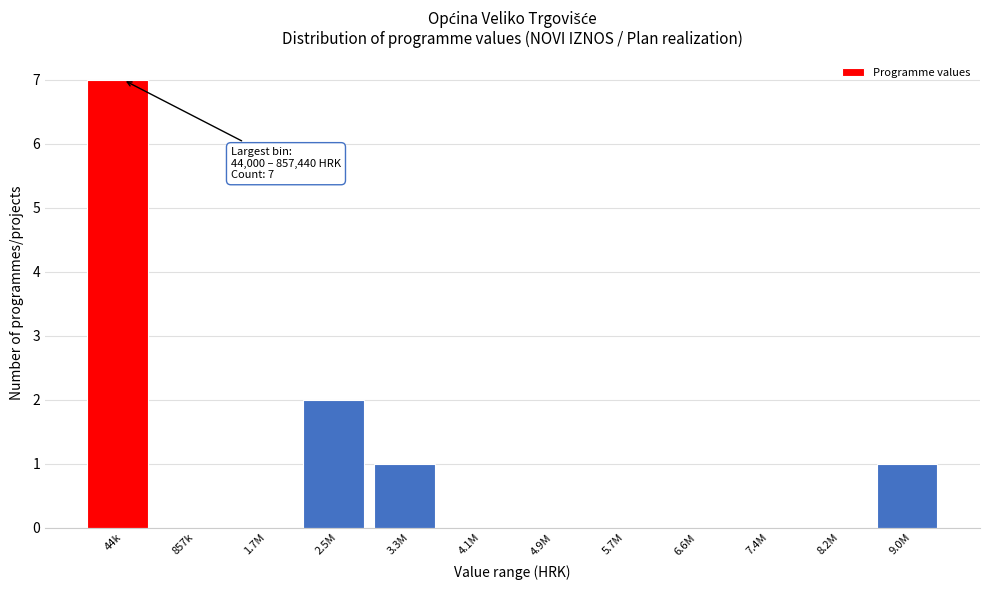

Reading left to right, list all the values displayed in this chart.

44k=7	857k=0	1.7M=0	2.5M=2	3.3M=1	4.1M=0	4.9M=0	5.7M=0	6.6M=0	7.4M=0	8.2M=0	9.0M=1